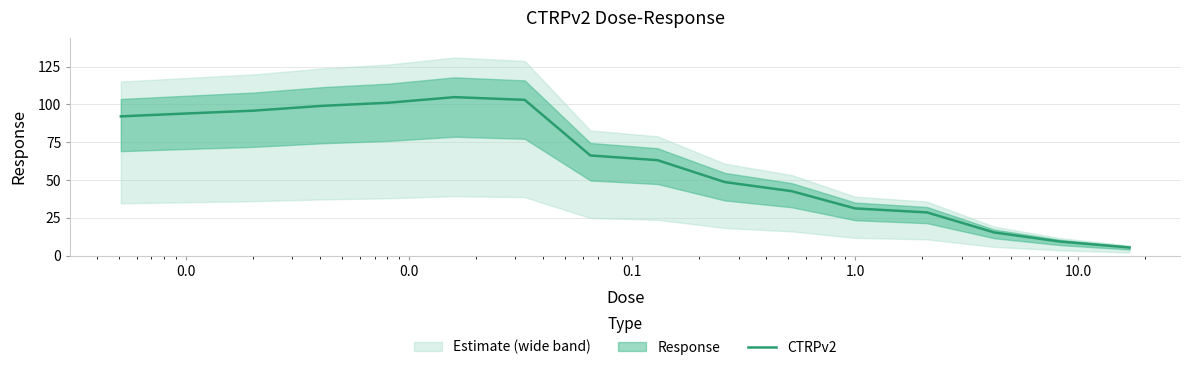

What is the maximum value for CTRPv2?

104.8